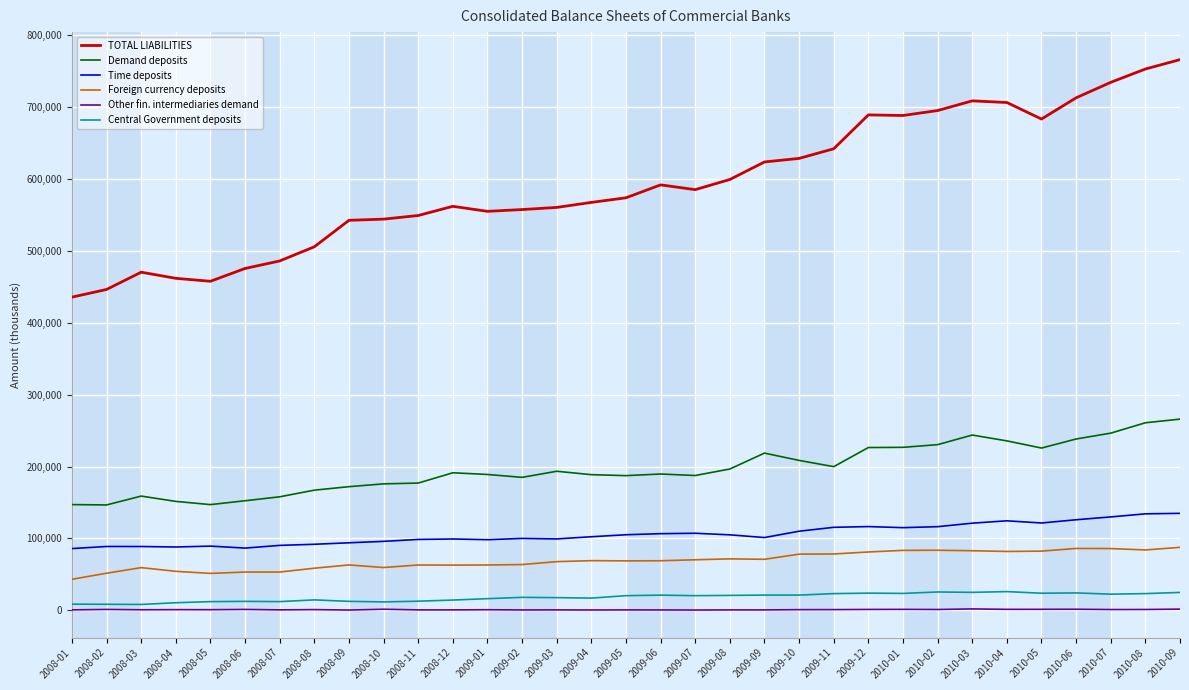

The value of Demand deposits at 2010-07 is 246537.7. True or false?

True